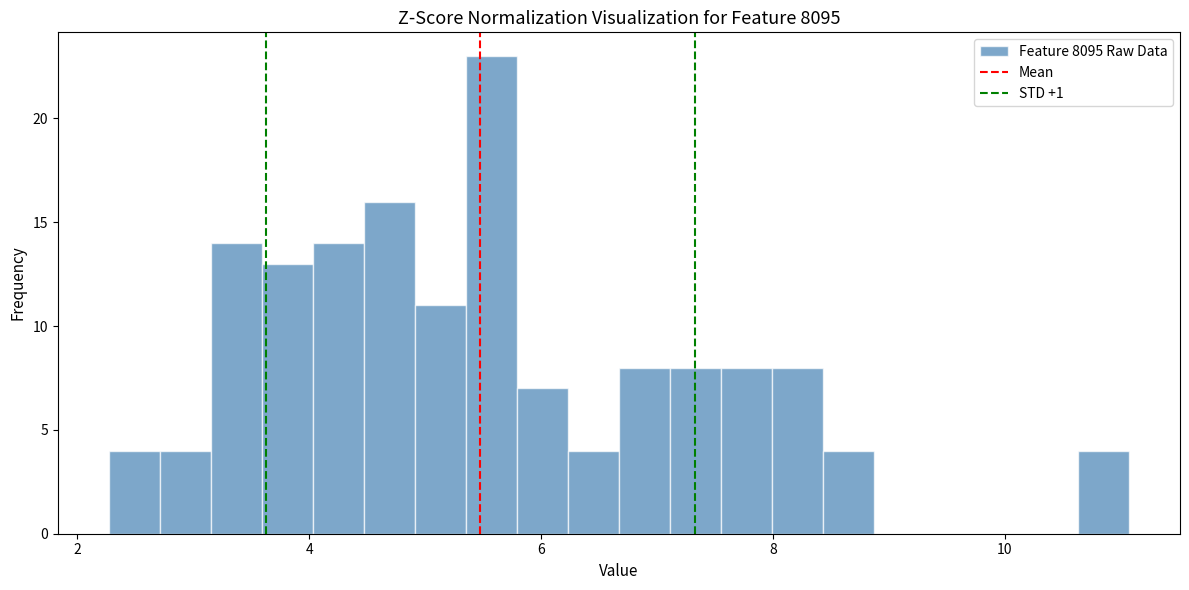

Read against the x-axis, roughly where is the centre of the tallest bar?

5.6